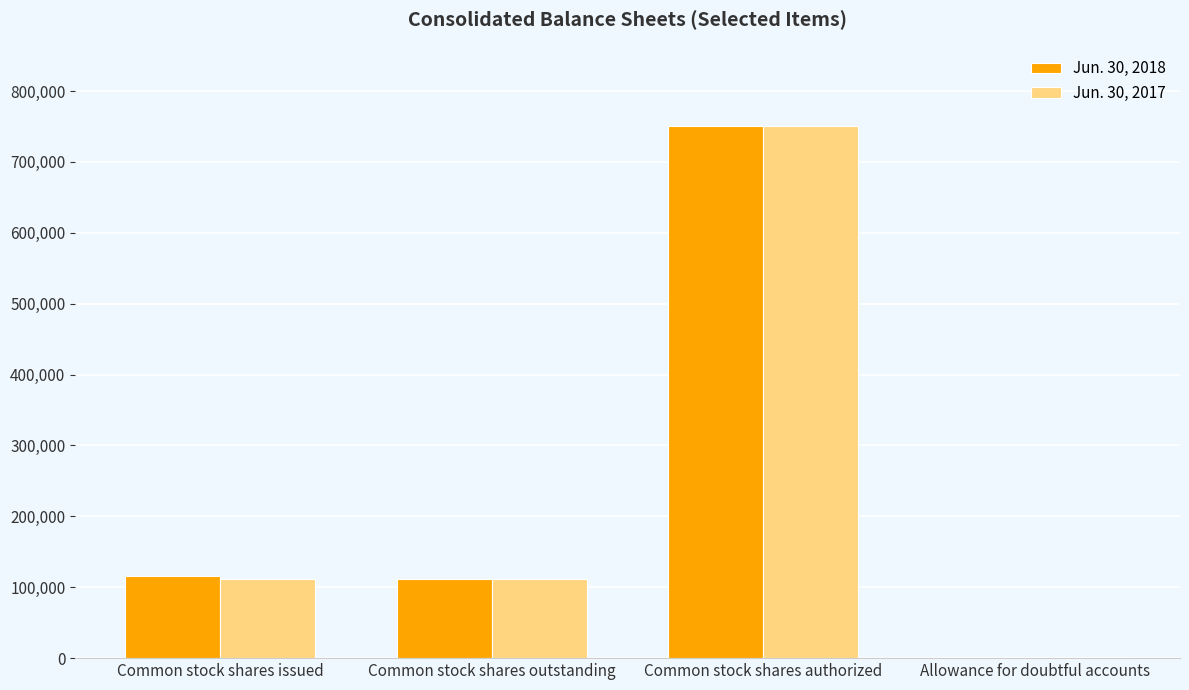

How many categories are shown in the chart?

4